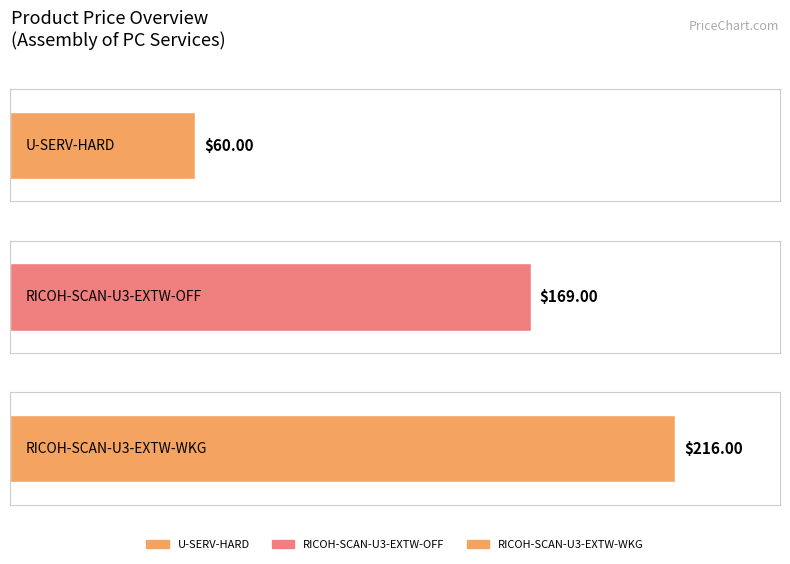

Reading right to left, list all the values displayed in this chart.

216.0	169.0	60.0